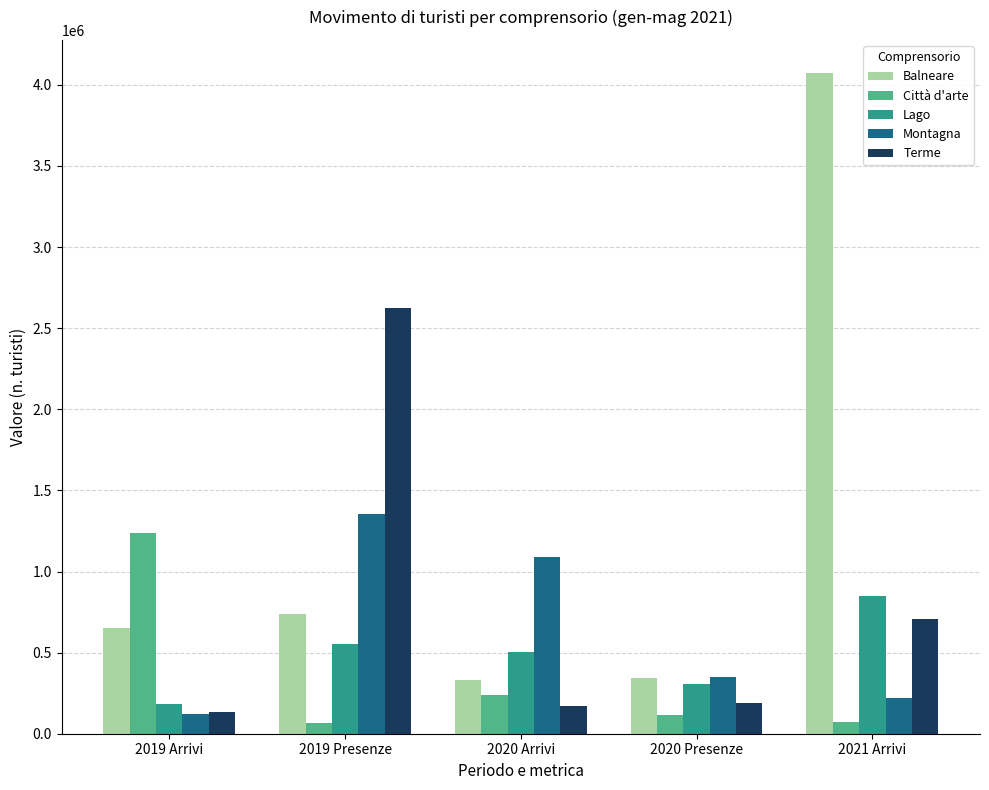

What is the total value across all series at 2019 Presenze?

5339926